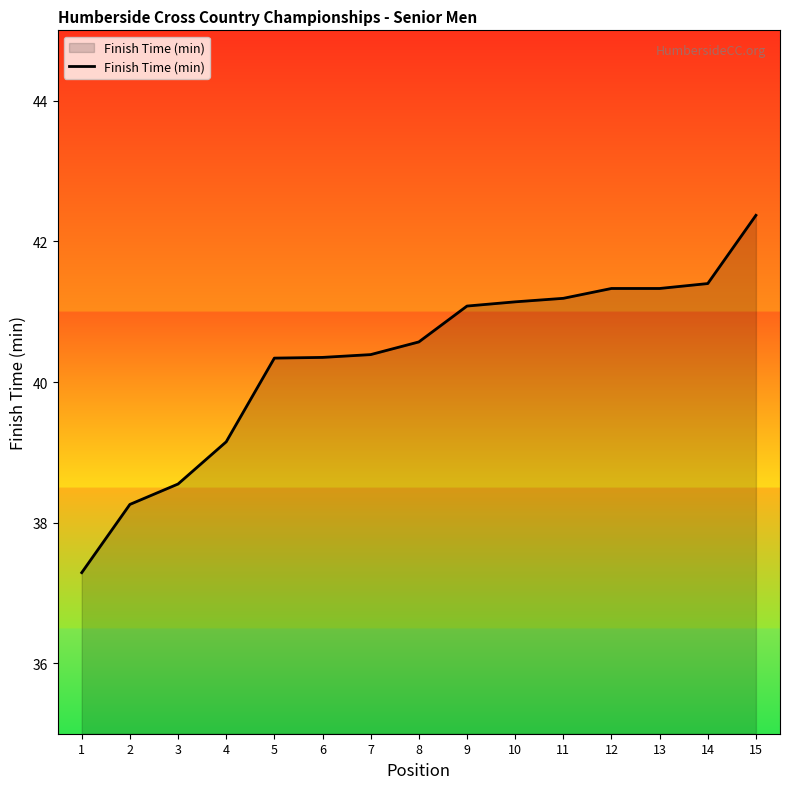

What is the difference between the values at 9 and 7?

0.7